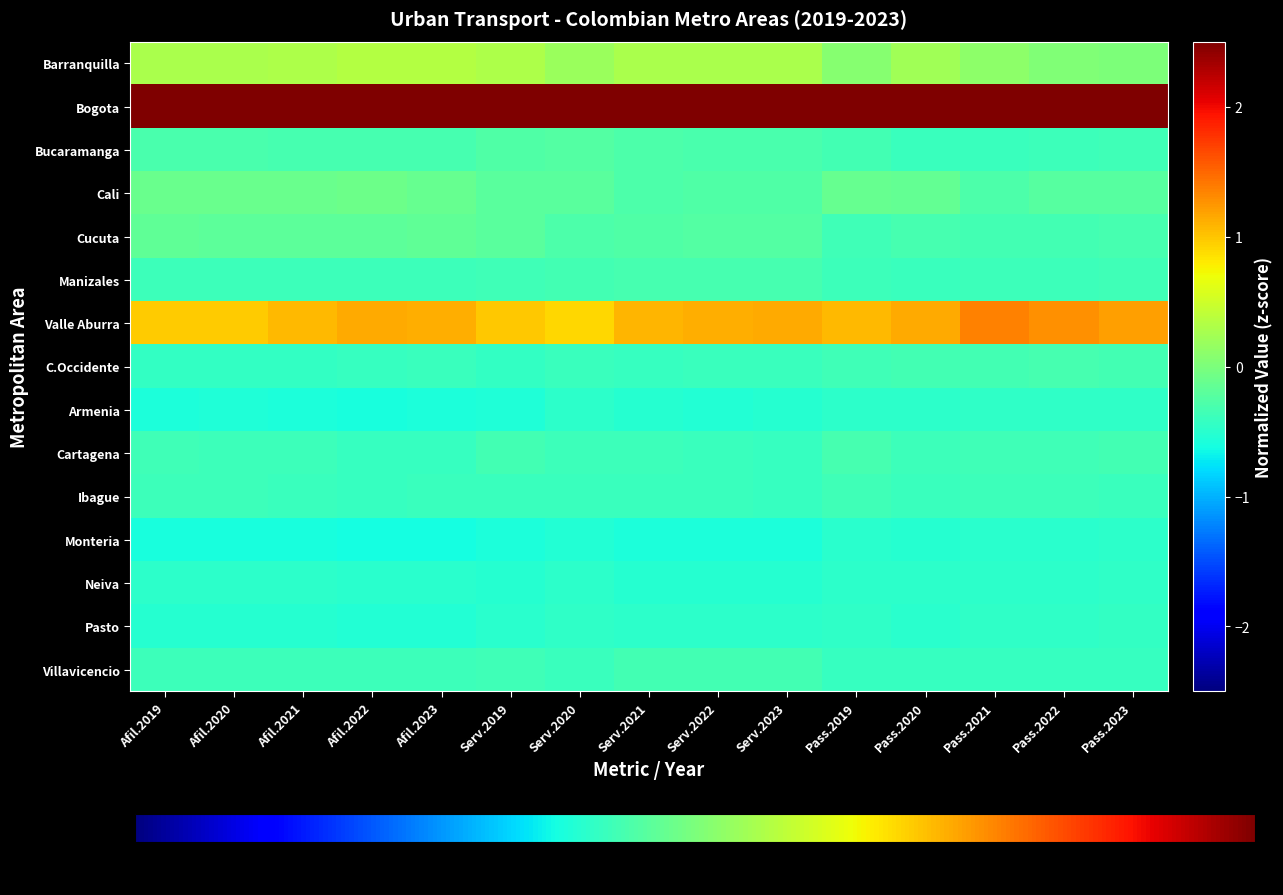

Between Pass.2020 and Pass.2019, which is larger?

Pass.2020